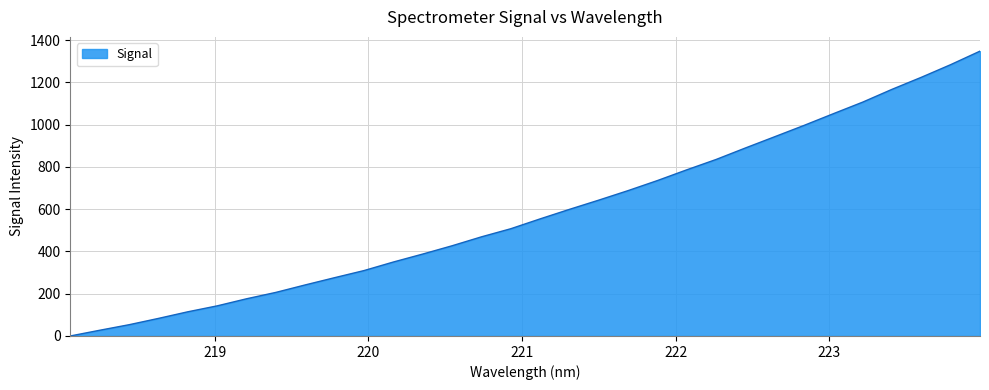

What is the difference between the maximum and minimum values?

1347.8